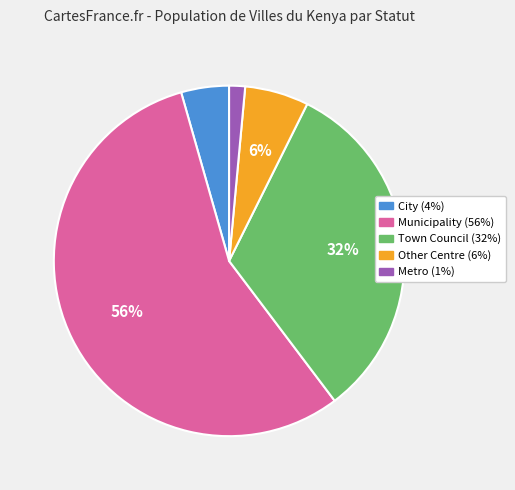

Which slice represents more than half of the pie?

Municipality